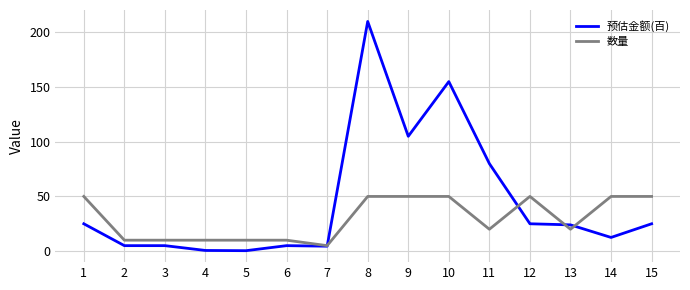

True or false: 预估金额(百) has a value of 25.0 at 1.

True